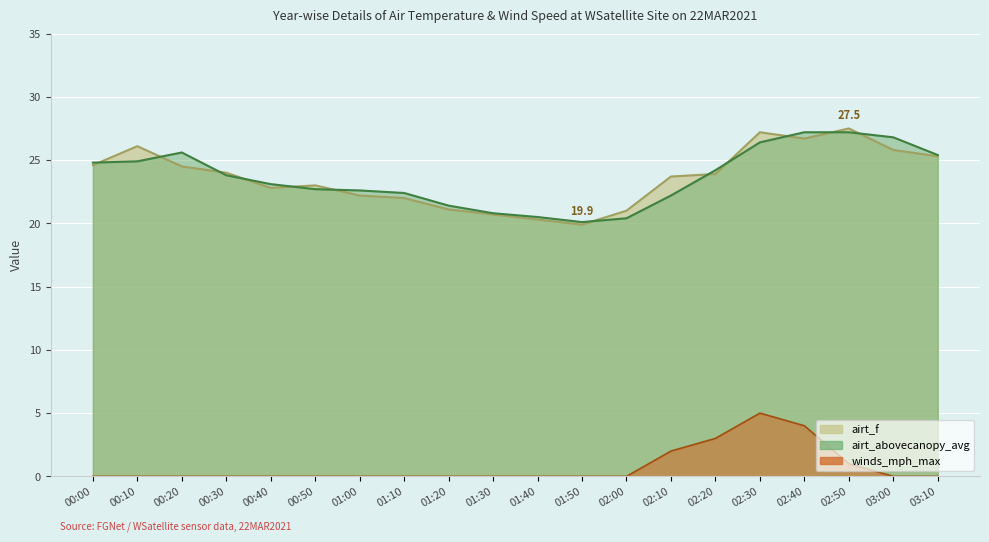

Which category has the lowest value across all series?

00:00